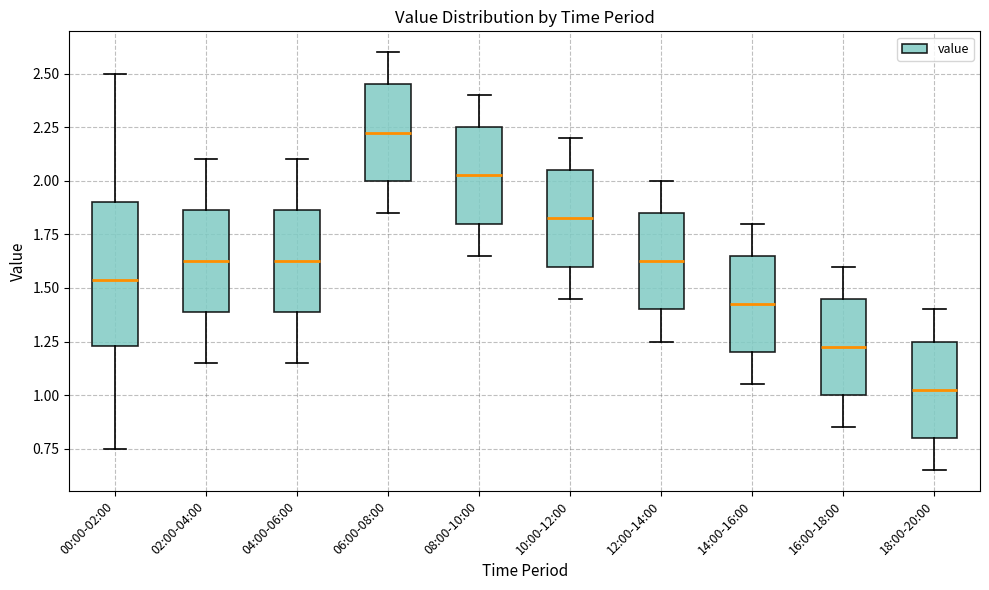

Where is the upper edge of the box for 02:00-04:00 on the y-axis? The values are not printed on the chart, so give them approximately, as read against the axis.

1.85